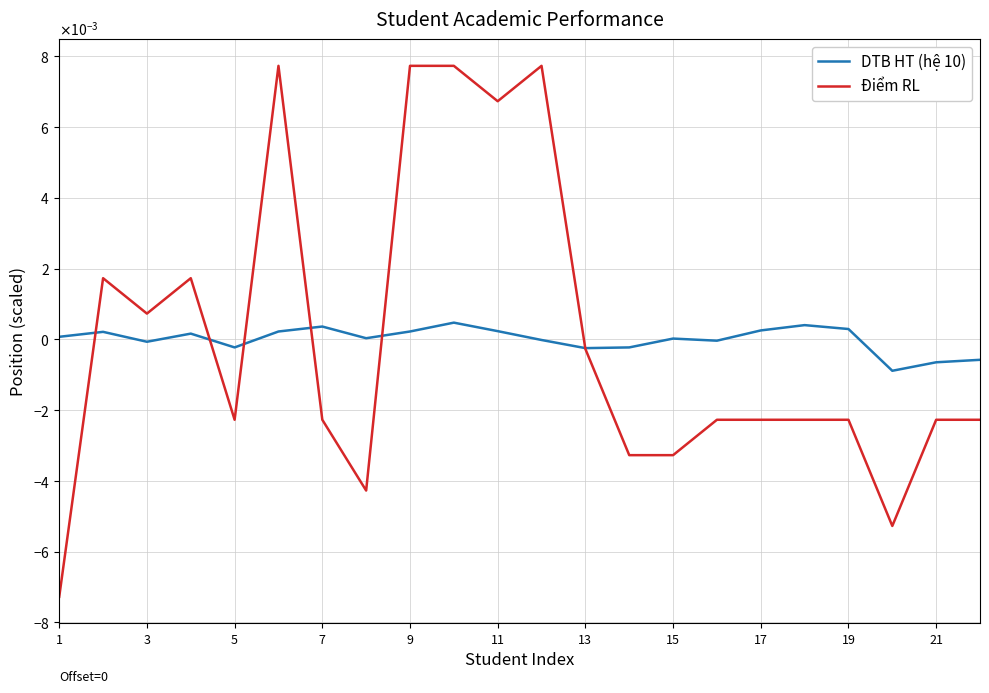

In DTB HT (hệ 10), how many points are lower than both neighbors (excluding endpoints)?

6